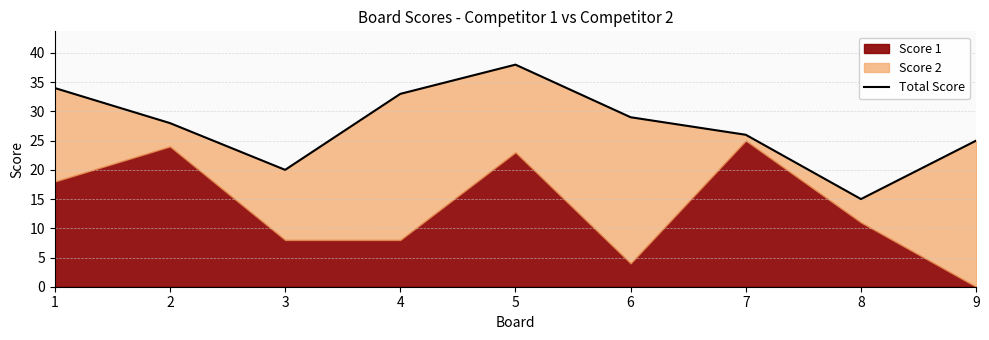

How many data points are above 28?

4